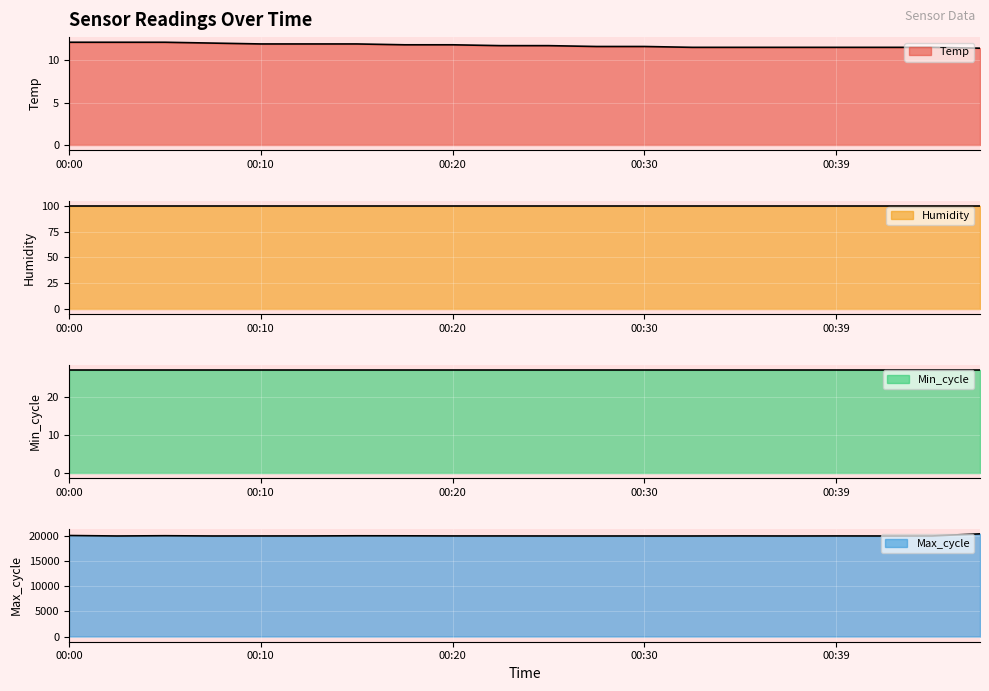

What is the value of the Max_cycle point at the 5th from the left?

19911.0